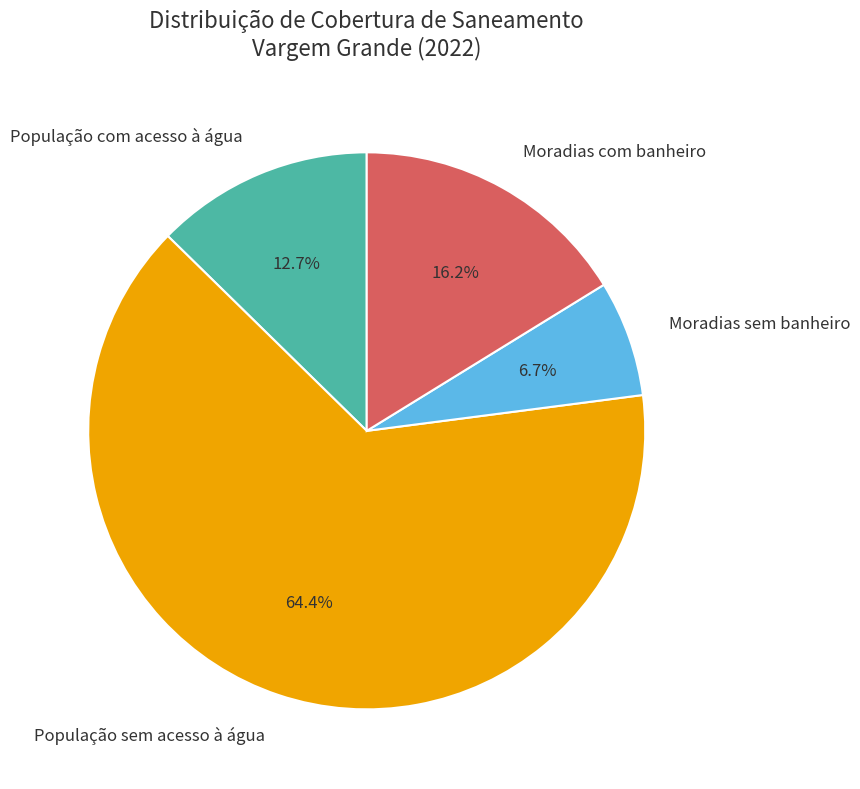

How much of the chart is everything except Moradias com banheiro?

83.8%